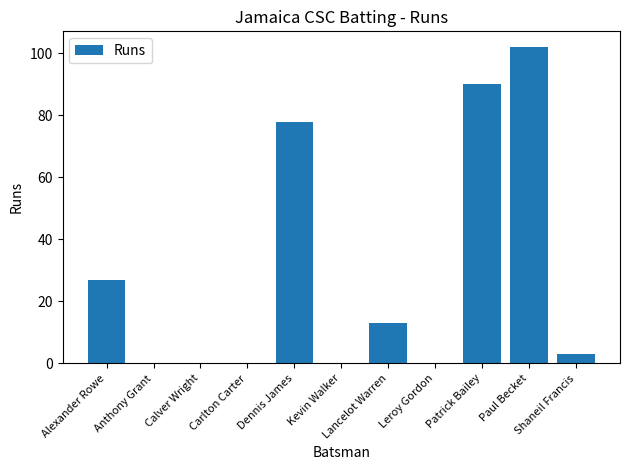

True or false: the data shows 13 at Lancelot Warren.

True